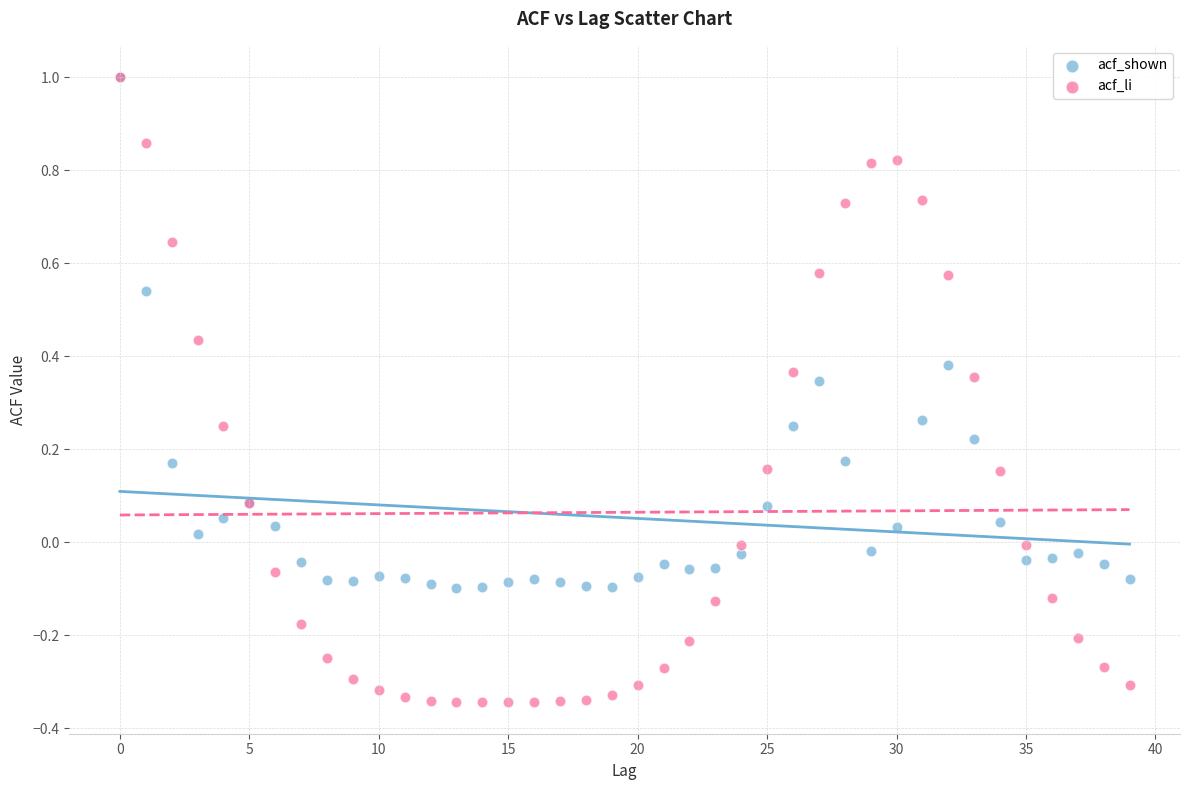

What are all the series names shown in the legend?

acf_shown, acf_li